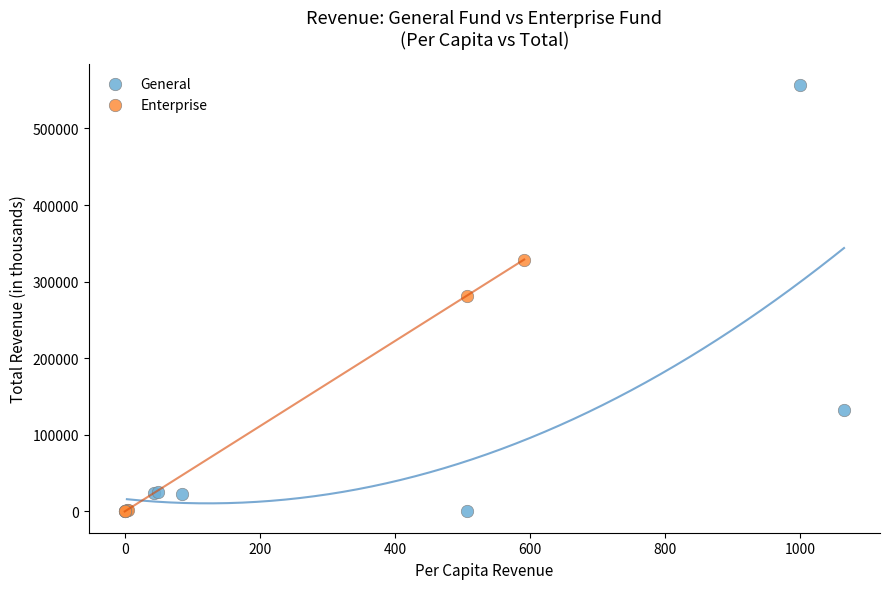

Which series contains the highest Y value?

General